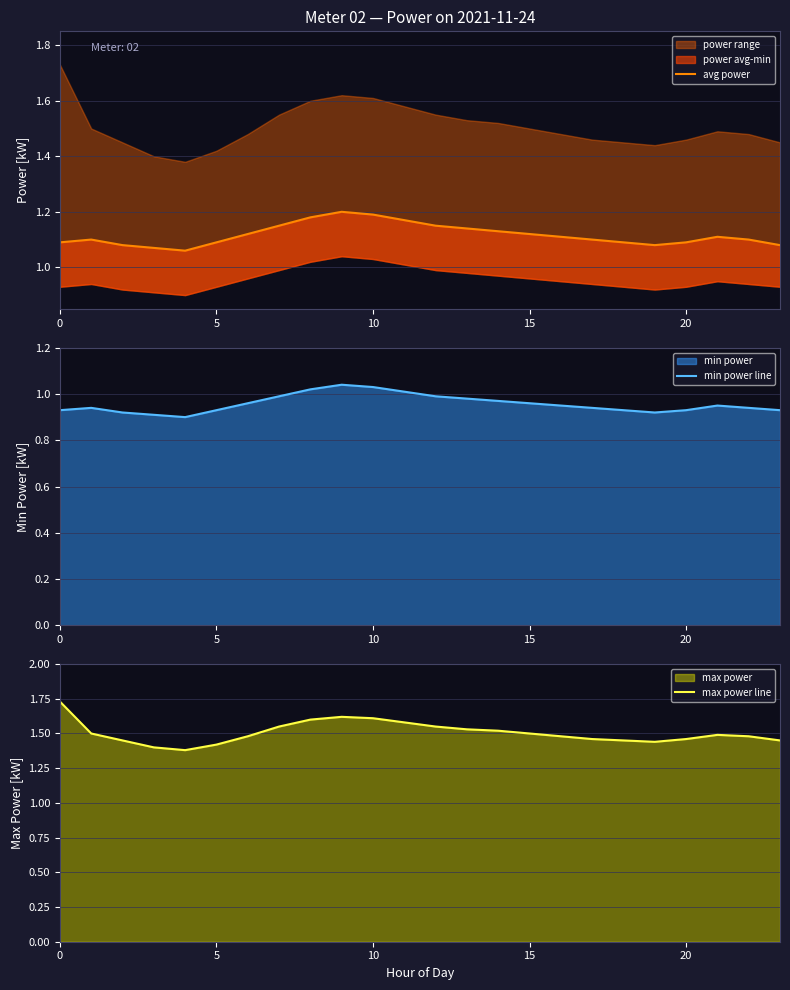

What is the difference between the maximum and second lowest values in the avg power series?

0.1